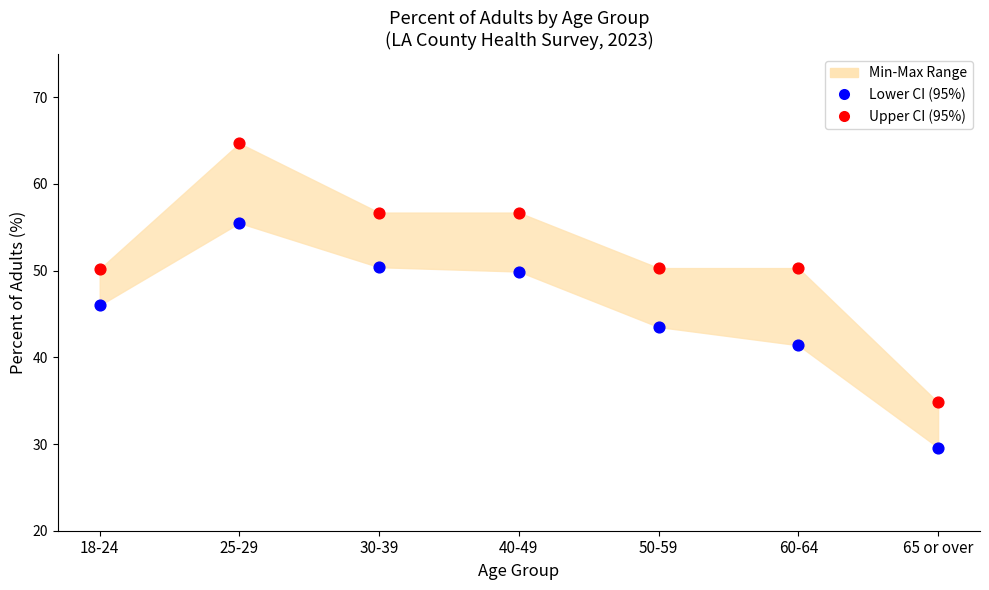

Which series has the widest spread of Y values?

Upper CI (95%)